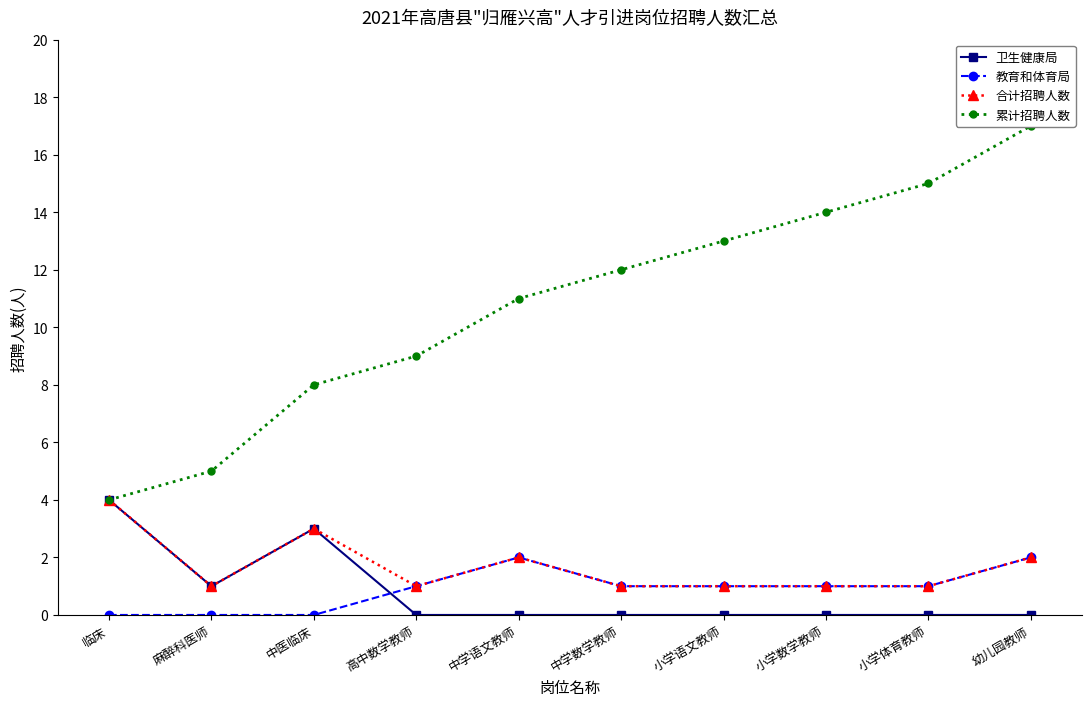

How many lines are shown in the chart?

4